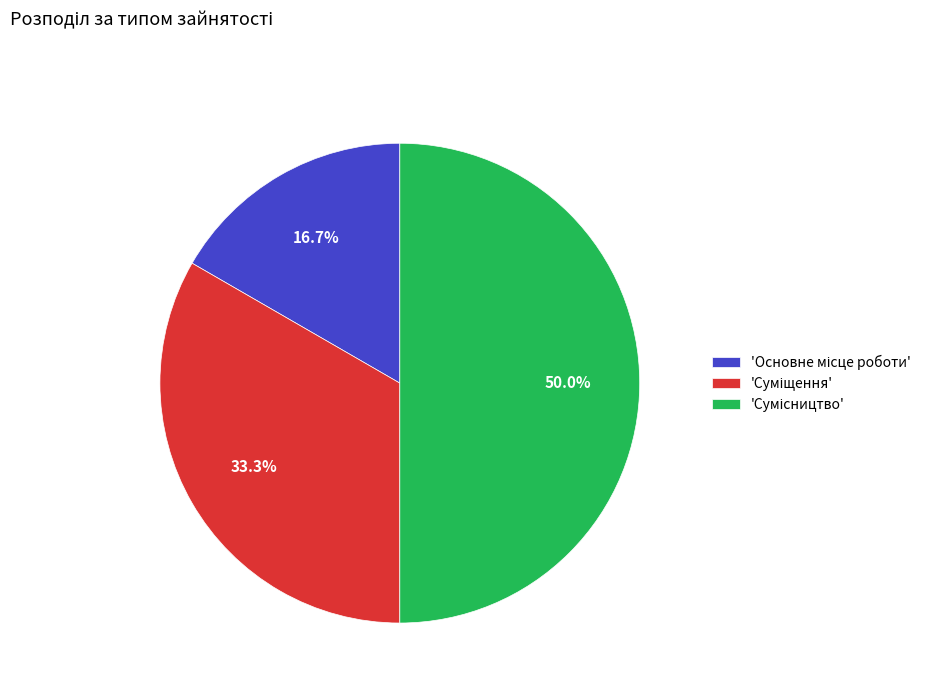

Rank the categories by value from highest to lowest.

Сумісництво, Суміщення, Основне місце роботи